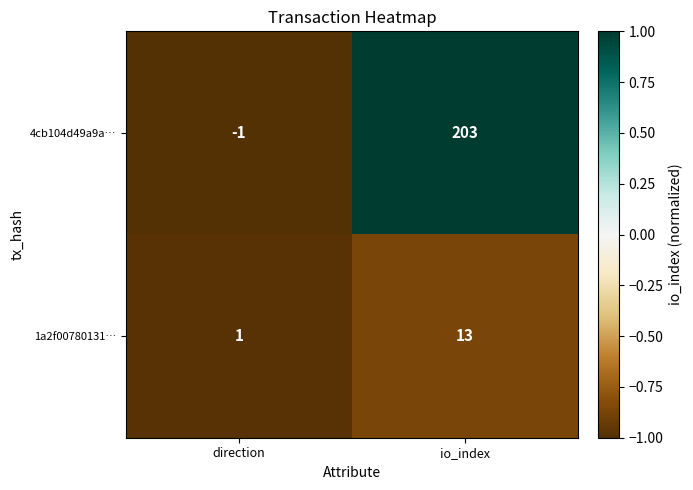

Between direction and io_index, which series saw the biggest shift?

4cb104d49a9a…